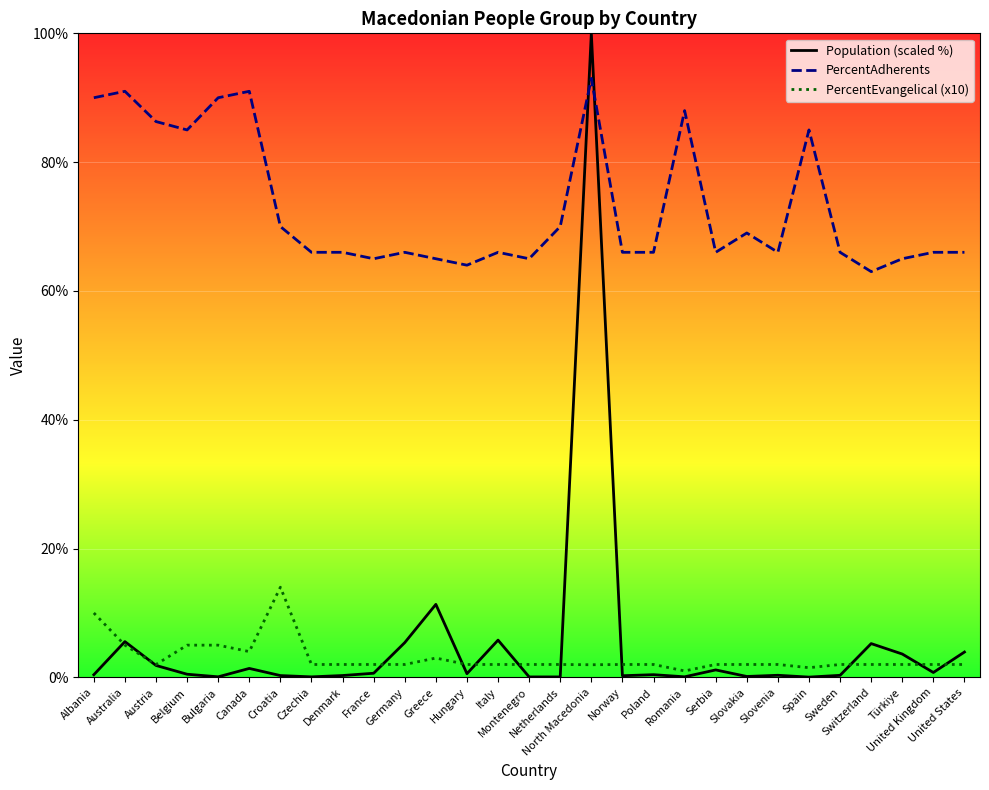

How many lines are shown in the chart?

3